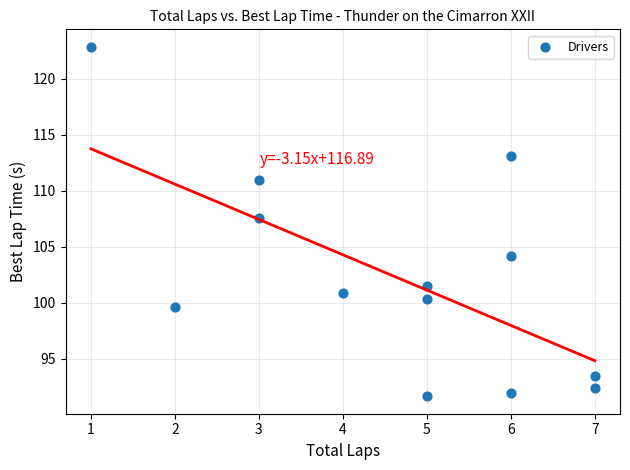

What Y value in the scatter plot is closest to 107?

107.6